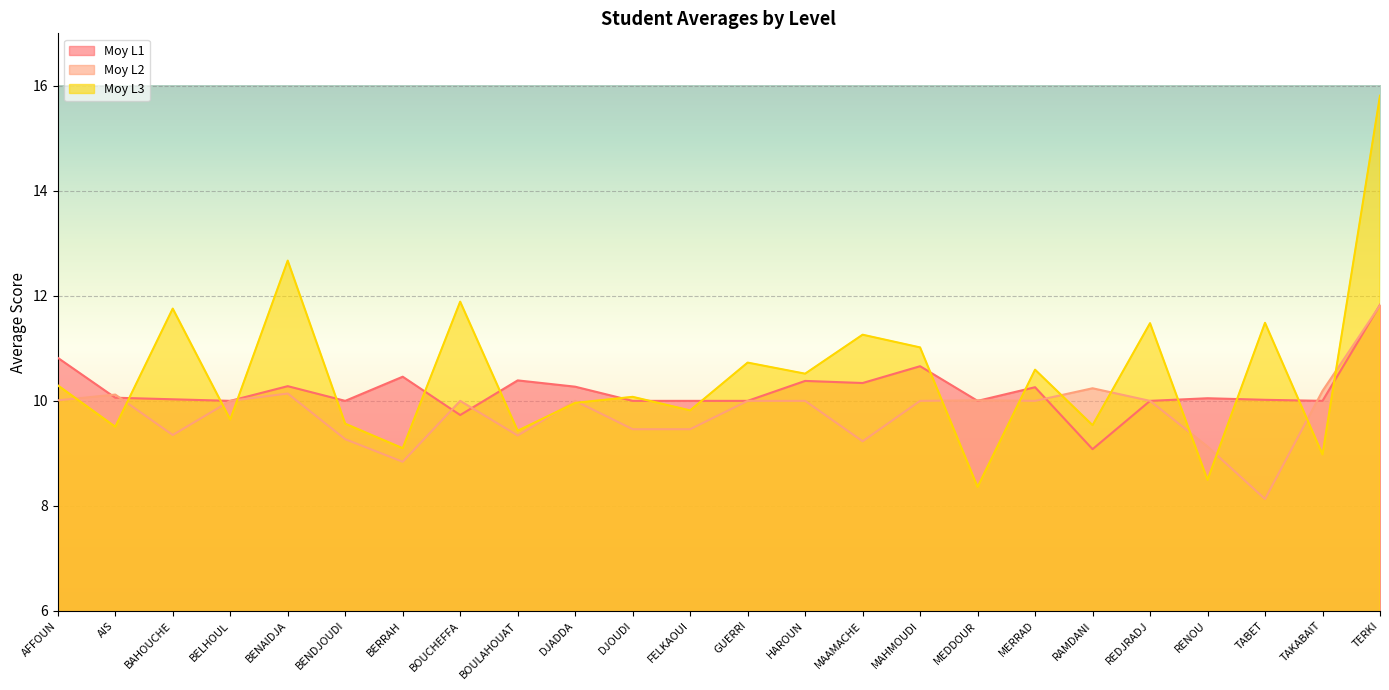

What is the maximum value for Moy L1?

11.8